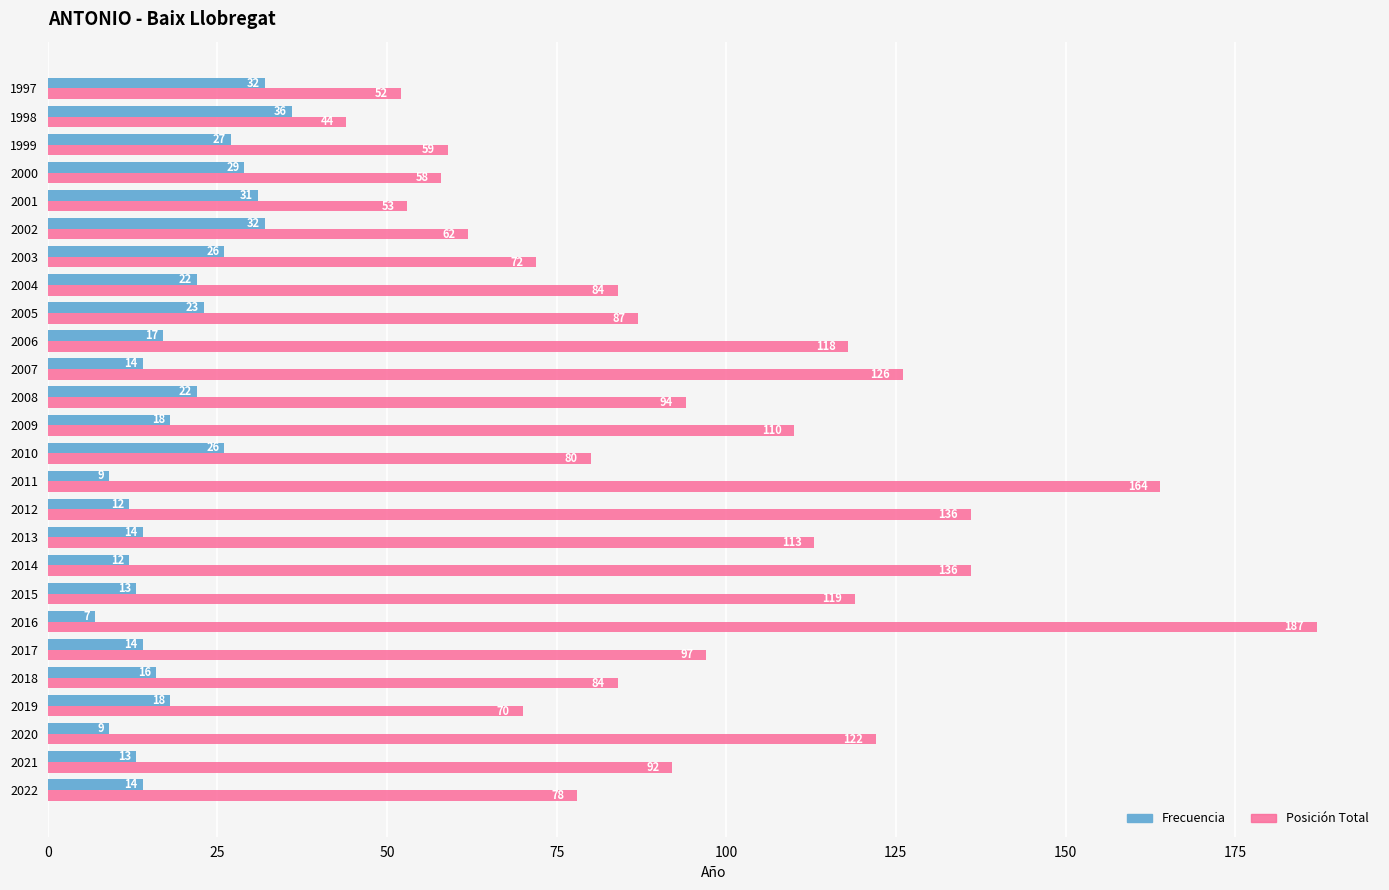

Which series has the largest total across all categories?

Posición Total